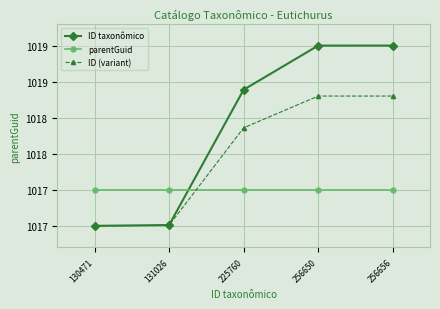

Does the chart have visible grid lines?

Yes